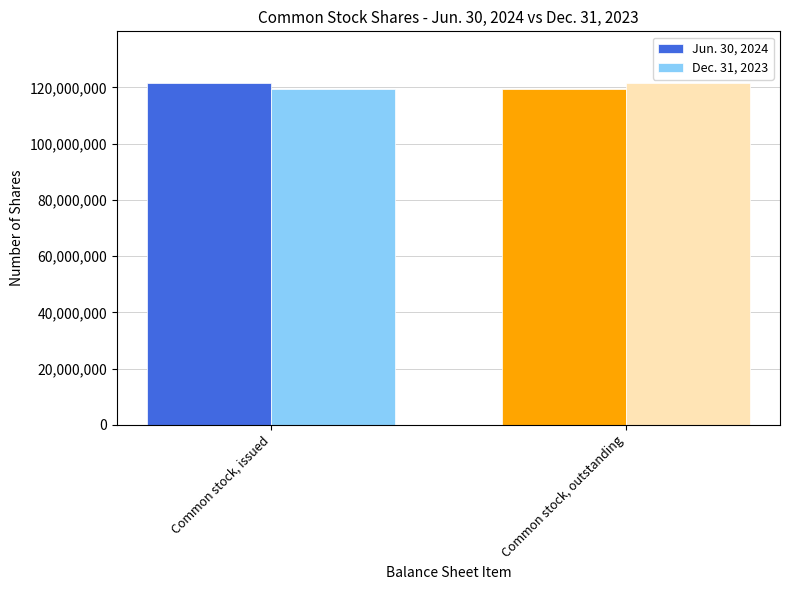

What position from the left is Common stock, outstanding?

2